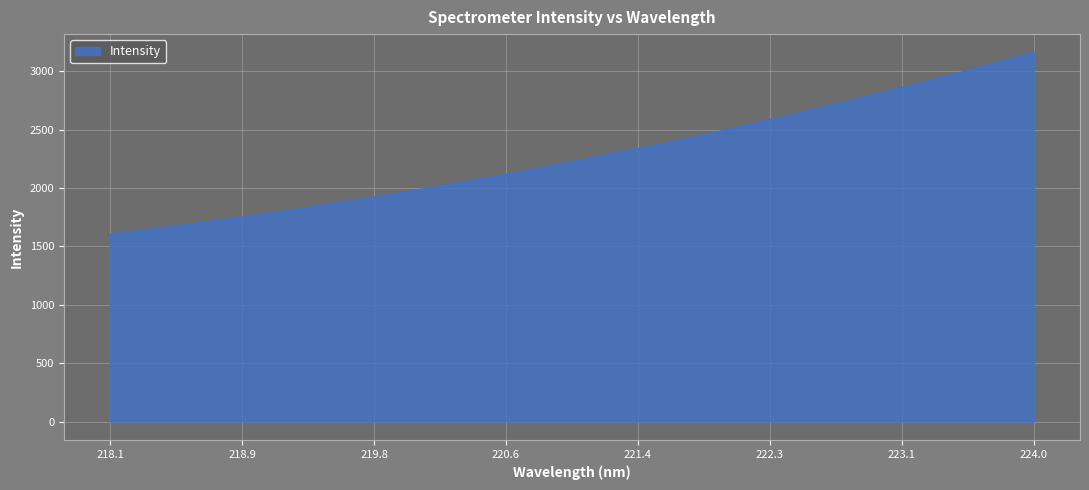

What is the maximum value shown in the chart?

3159.2